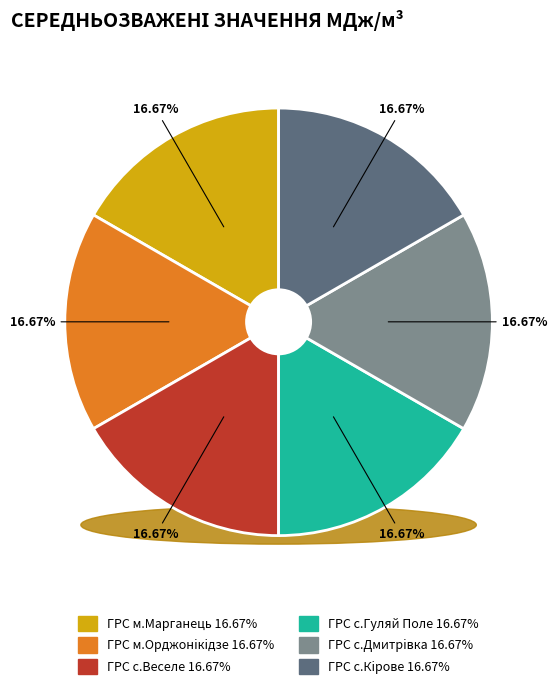

Is the sum of ГРС с.Веселе and ГРС с.Дмитрiвка greater than half?

No